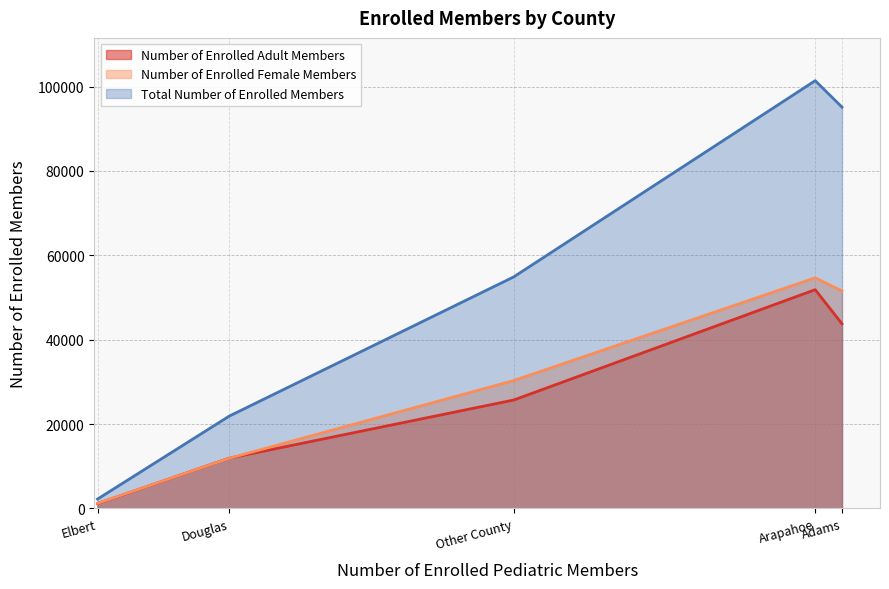

At which category does Number of Enrolled Female Members reach its first local valley?

Elbert